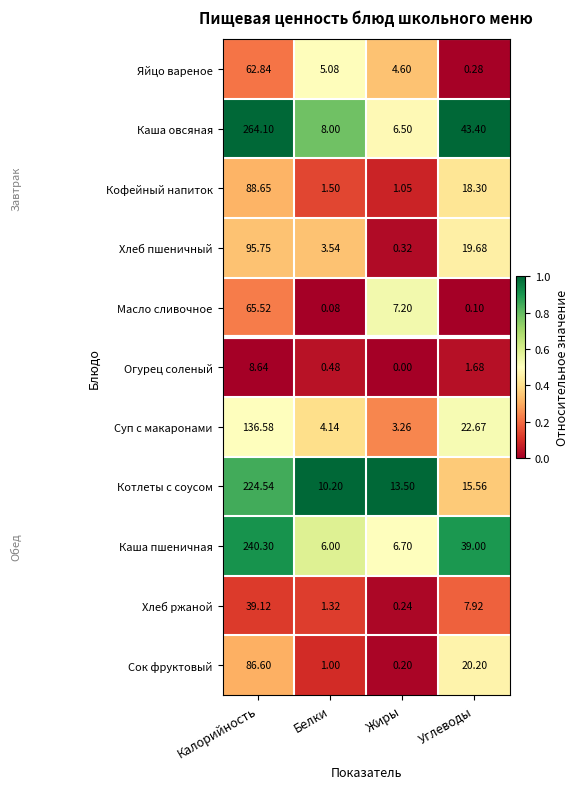

At which label is Яйцо вареное closest to 31?

Белки